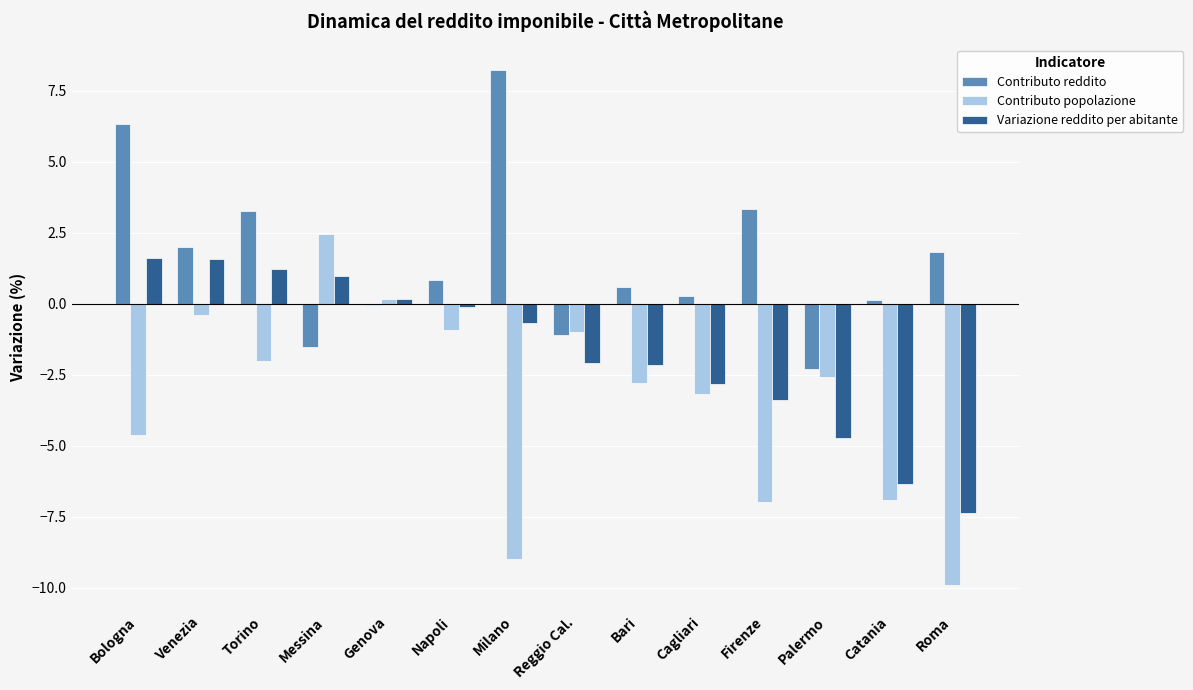

What is the spread (max minus min) of values at Venezia?

2.4